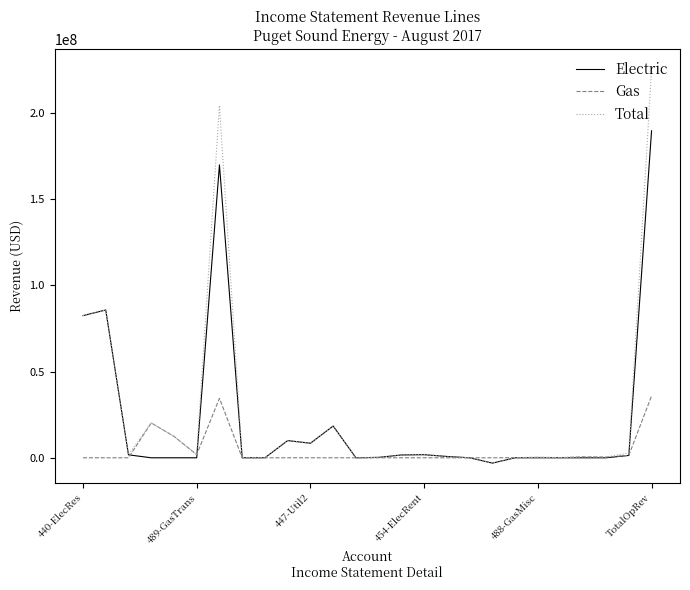

Rank the series by their maximum value, from lowest to highest.

Gas, Electric, Total